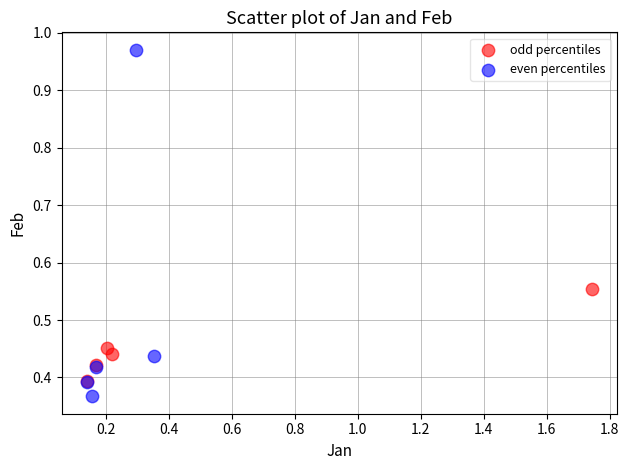

Which series has the largest Y range (max minus min)?

even percentiles